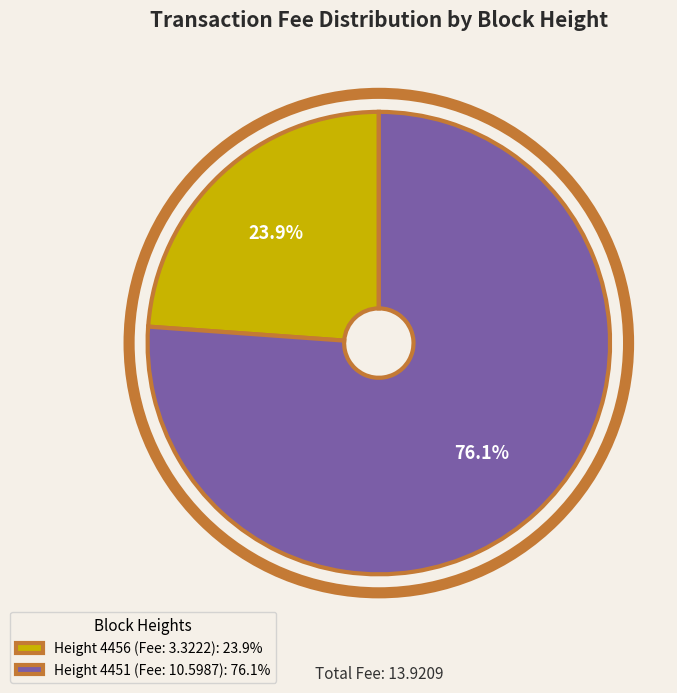

To the nearest percent, what percentage of the pie is Height 4451?

76%